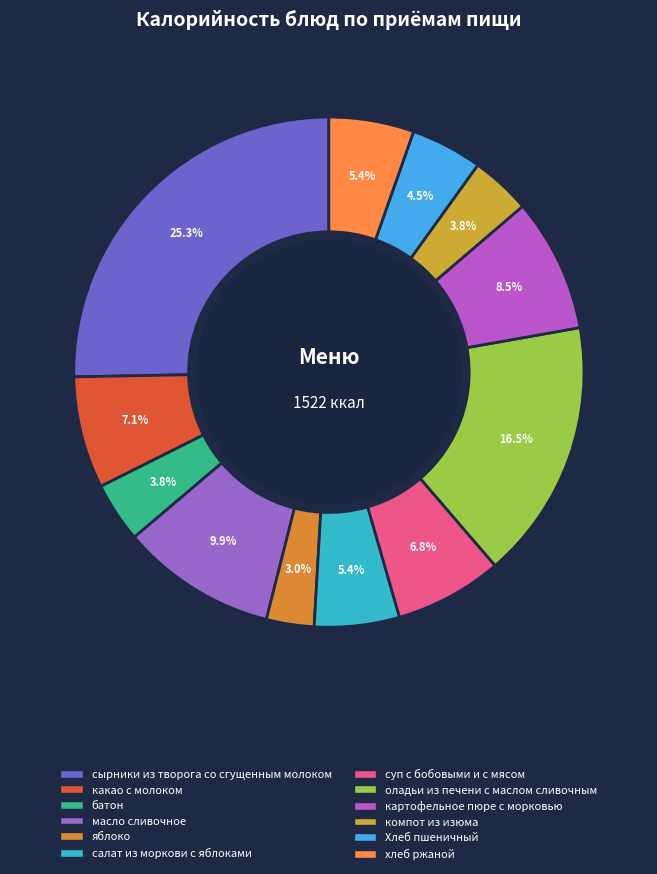

Do сырники из творога со сгущенным молоком and компот из изюма together represent more than half of the pie?

No